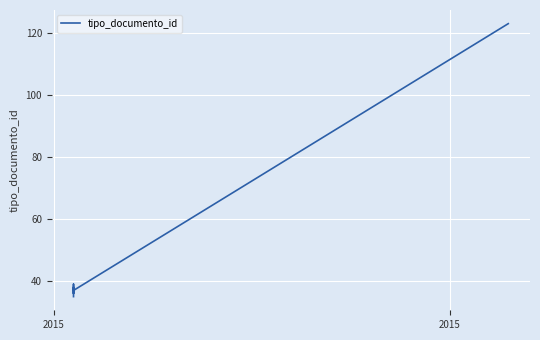

At which category does the data reach its first local peak?

2015